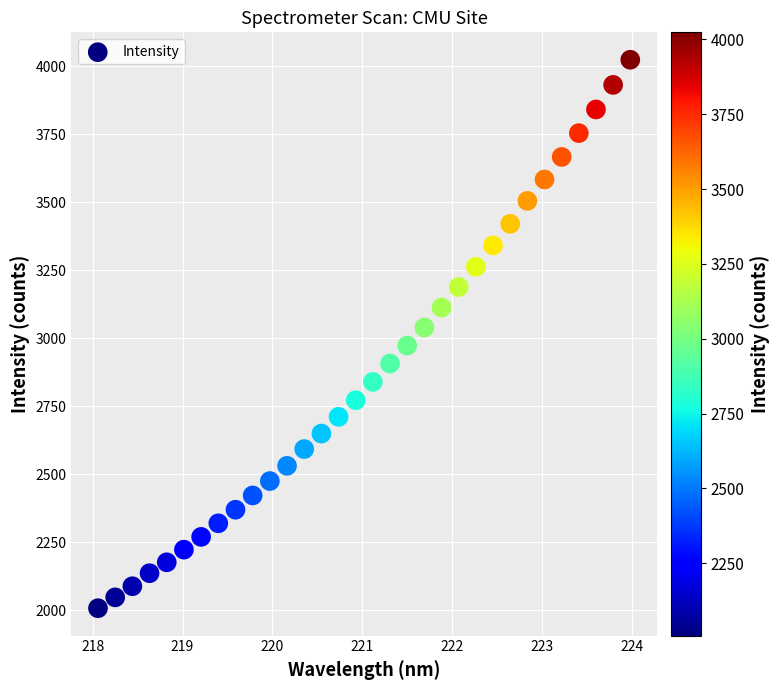

What is the range of X values (max minus min)?

5.9